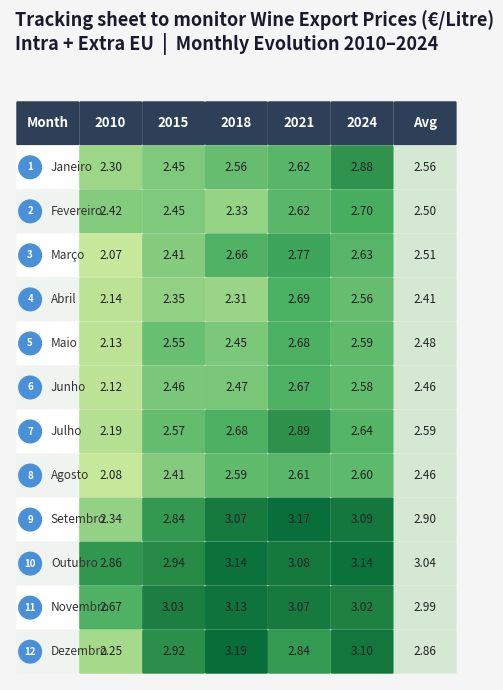

Rank the series at Agosto from lowest to highest value.

2010, 2015, 2018, 2024, 2021